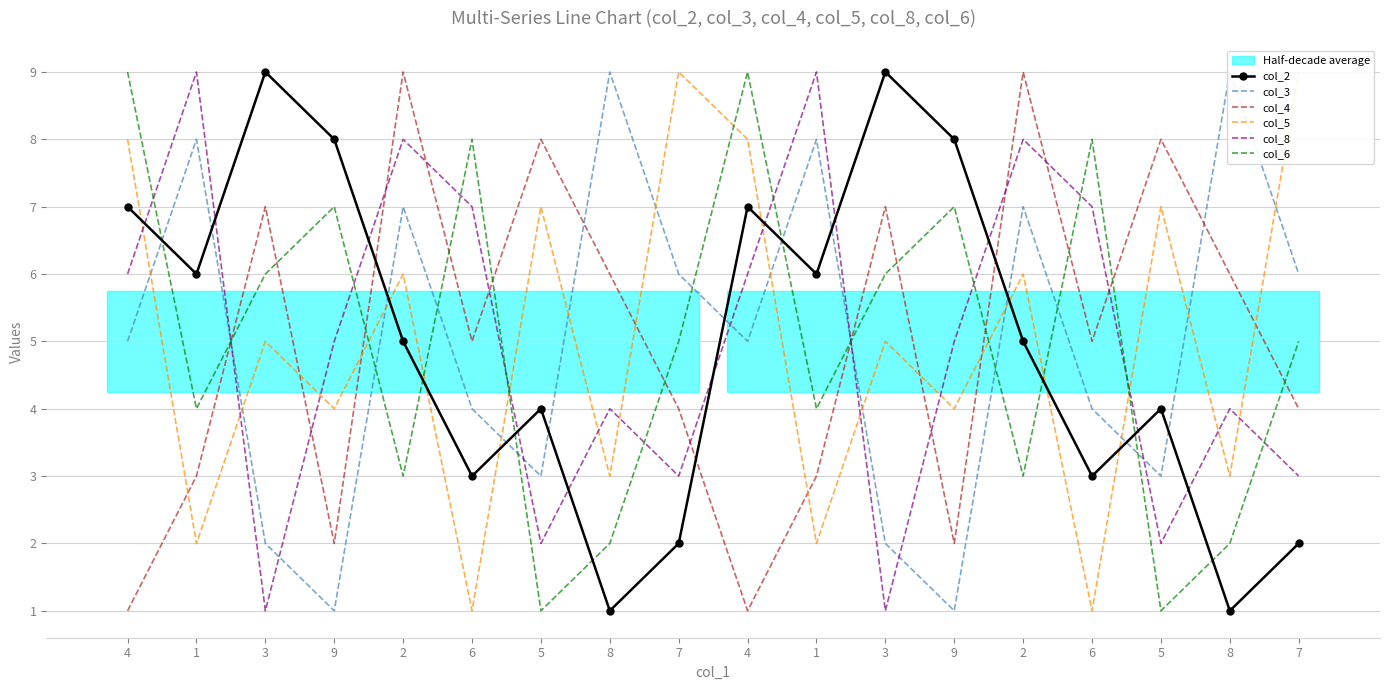

Reading left to right, what are all the values shown in this chart?

col_2: 7	6	9	8	5	3	4	1	2	7	6	9	8	5	3	4	1	2
col_3: 5	8	2	1	7	4	3	9	6	5	8	2	1	7	4	3	9	6
col_4: 1	3	7	2	9	5	8	6	4	1	3	7	2	9	5	8	6	4
col_5: 8	2	5	4	6	1	7	3	9	8	2	5	4	6	1	7	3	9
col_8: 6	9	1	5	8	7	2	4	3	6	9	1	5	8	7	2	4	3
col_6: 9	4	6	7	3	8	1	2	5	9	4	6	7	3	8	1	2	5